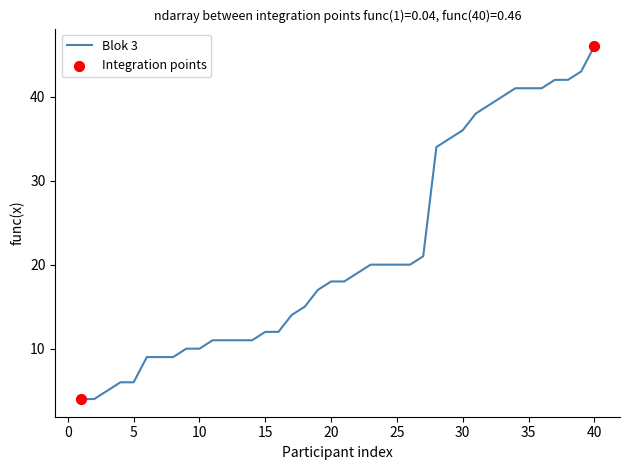

What is the difference between the maximum and minimum values?

42